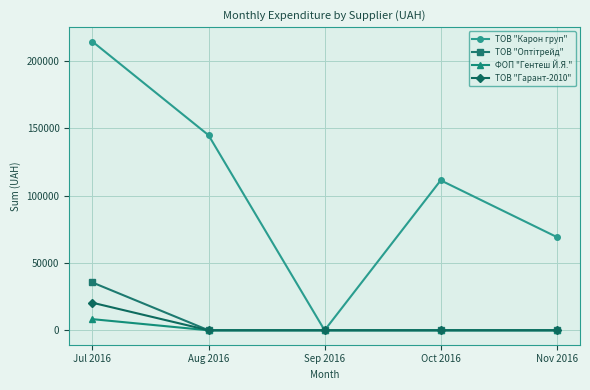

How many interior local valleys does the ТОВ "Карон груп" series have?

1